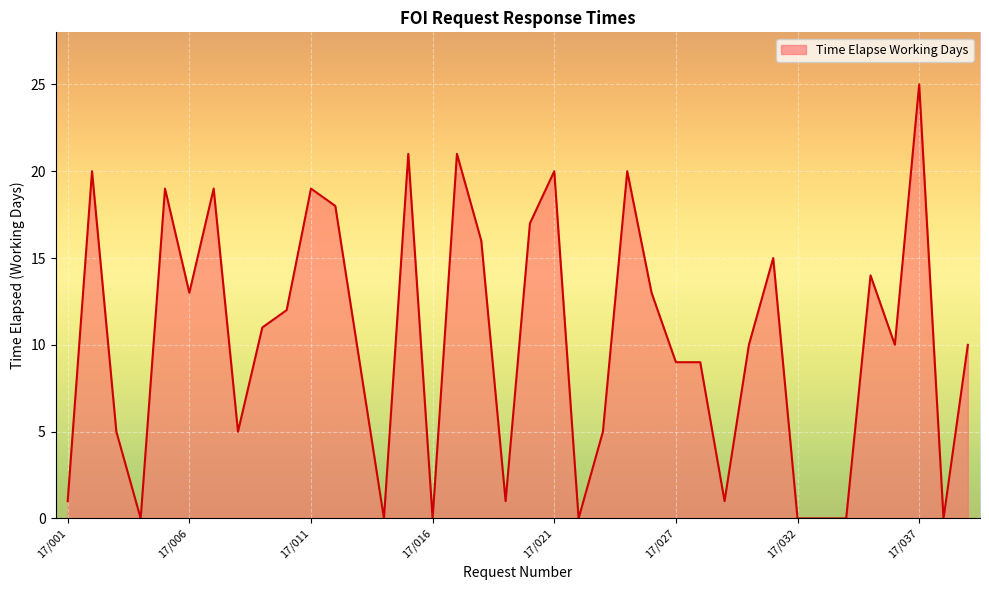

What is the difference between the maximum and minimum values?

25